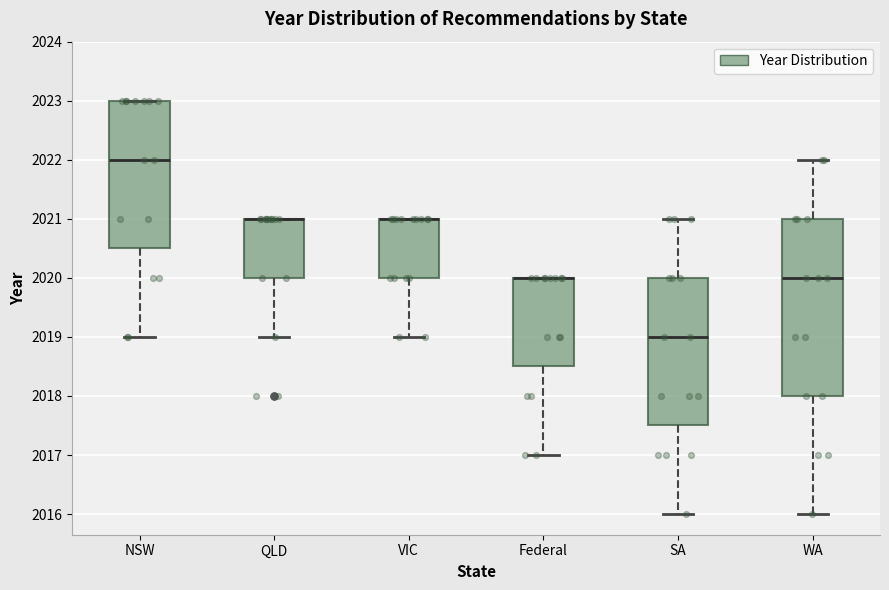

Reading left to right, read every box against the y-axis: the position of its median line, the range the box covers, and the ends of its whiskers. The values are not printed on the chart, so give them approximately, as read against the axis.

NSW: median 2022.0, box 2020.5 to 2023.0, whiskers 2019.0 to 2023.0
QLD: median 2021.0 (drawn on the box's upper edge), box 2020.0 to 2021.0, whiskers 2019.0 to 2021.0
VIC: median 2021.0 (drawn on the box's upper edge), box 2020.0 to 2021.0, whiskers 2019.0 to 2021.0
Federal: median 2020.0 (drawn on the box's upper edge), box 2018.5 to 2020.0, whiskers 2017.0 to 2020.0
SA: median 2019.0, box 2017.5 to 2020.0, whiskers 2016.0 to 2021.0
WA: median 2020.0, box 2018.0 to 2021.0, whiskers 2016.0 to 2022.0